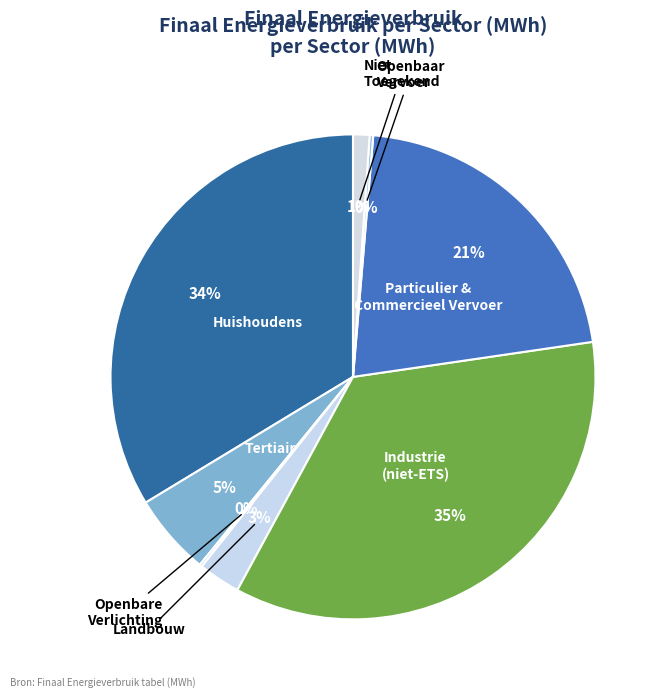

The Industrie (niet-ETS) slice represents 45% of the pie. True or false?

False